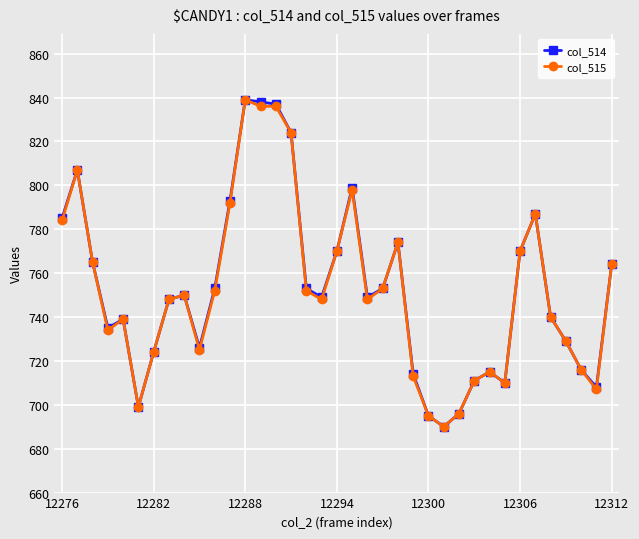

True or false: col_514 has more than 1 interior local peaks.

True